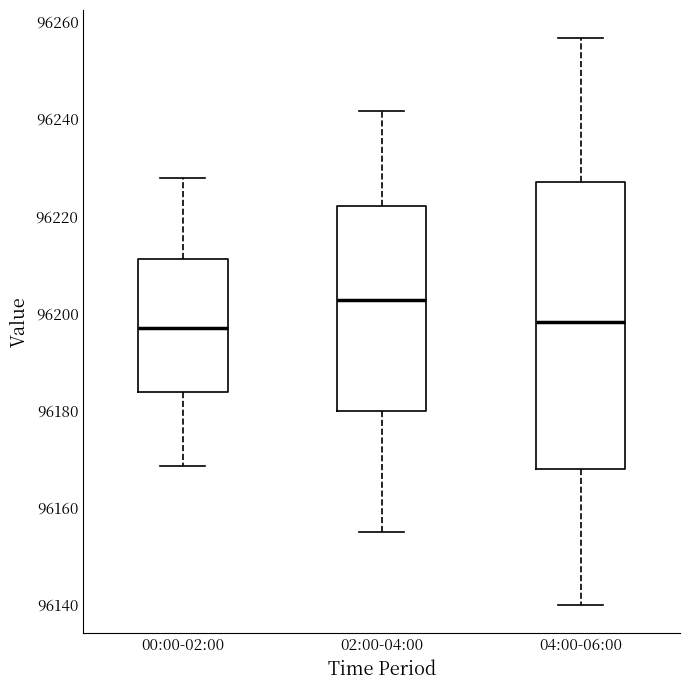

Which box is the tallest, from its lower edge to its upper edge?

04:00-06:00